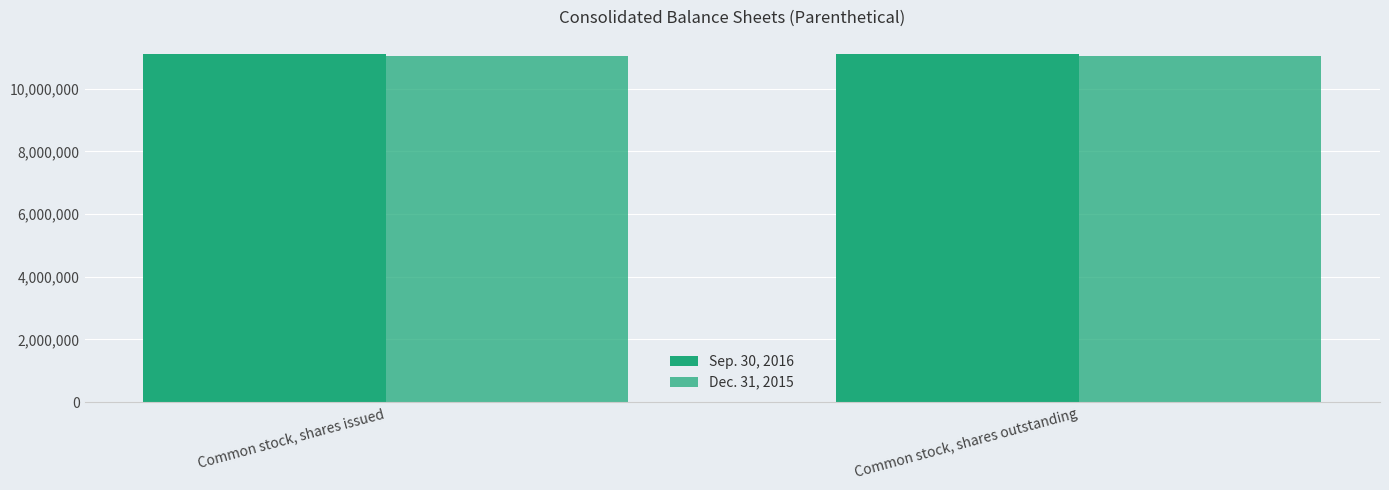

List the labels in order of Dec. 31, 2015 value, smallest first.

Common stock, shares issued, Common stock, shares outstanding